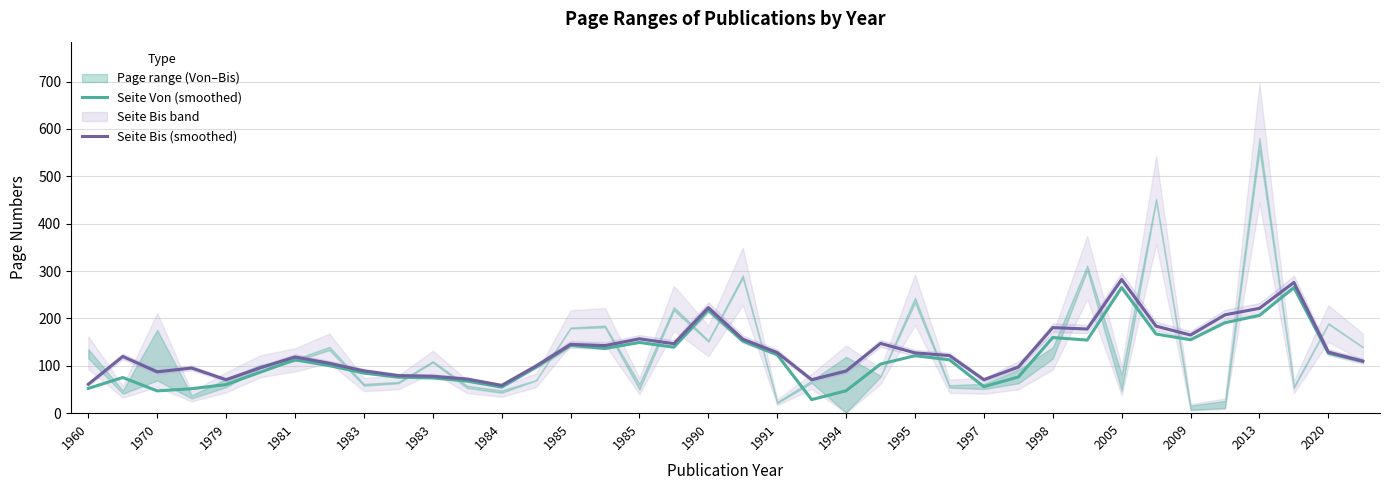

In Seite Von (smoothed), how many points are lower than both neighbors (excluding endpoints)?

8